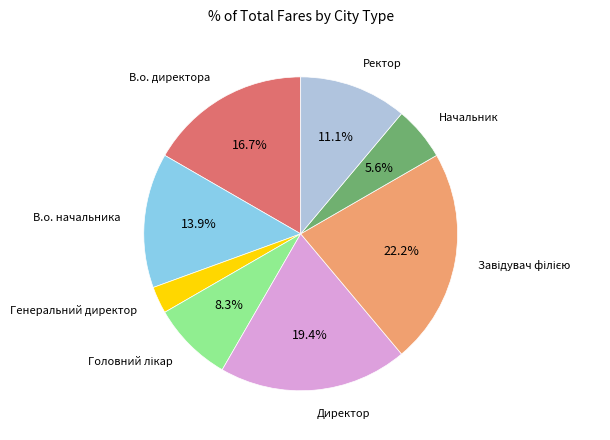

Is there a majority slice in this chart?

No